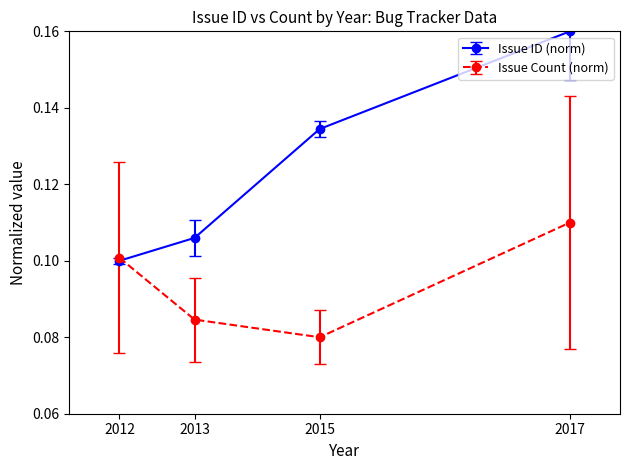

How many series are shown in this chart?

2